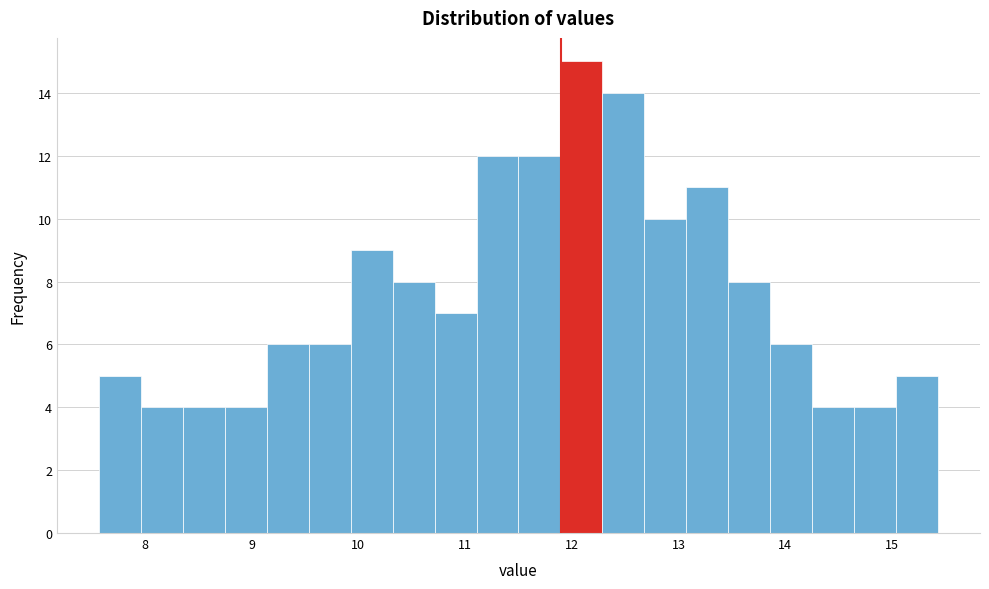

Around what value on the x-axis is the tallest bar? Give the approximate position of its centre, as read against the axis.

12.1